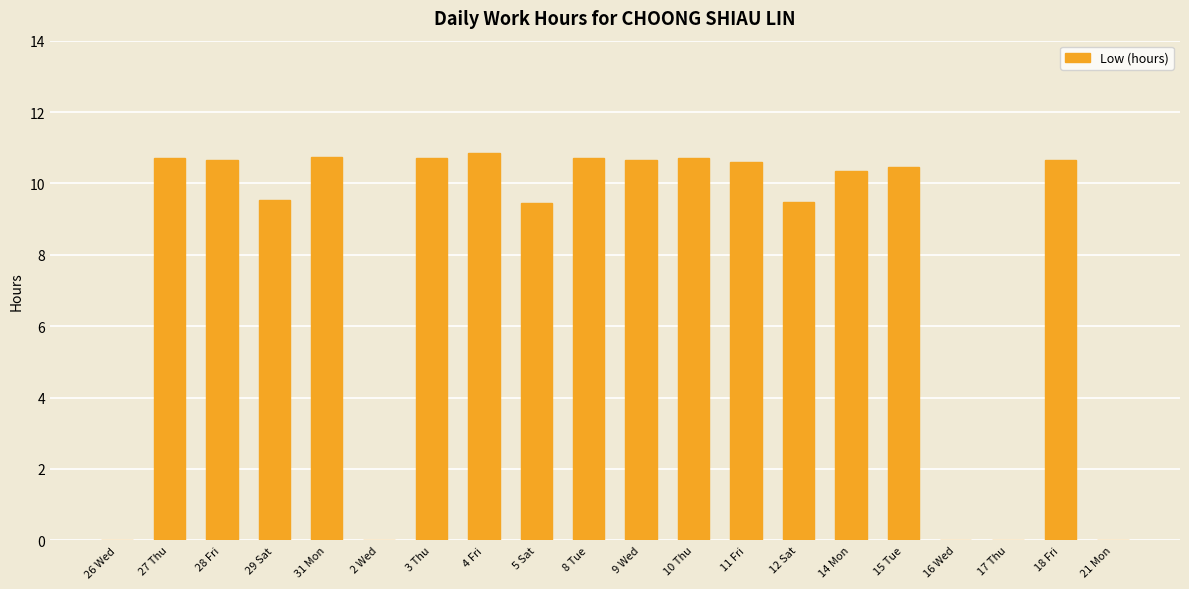

What is the change in value from 28 Fri to 2 Wed?

-10.7